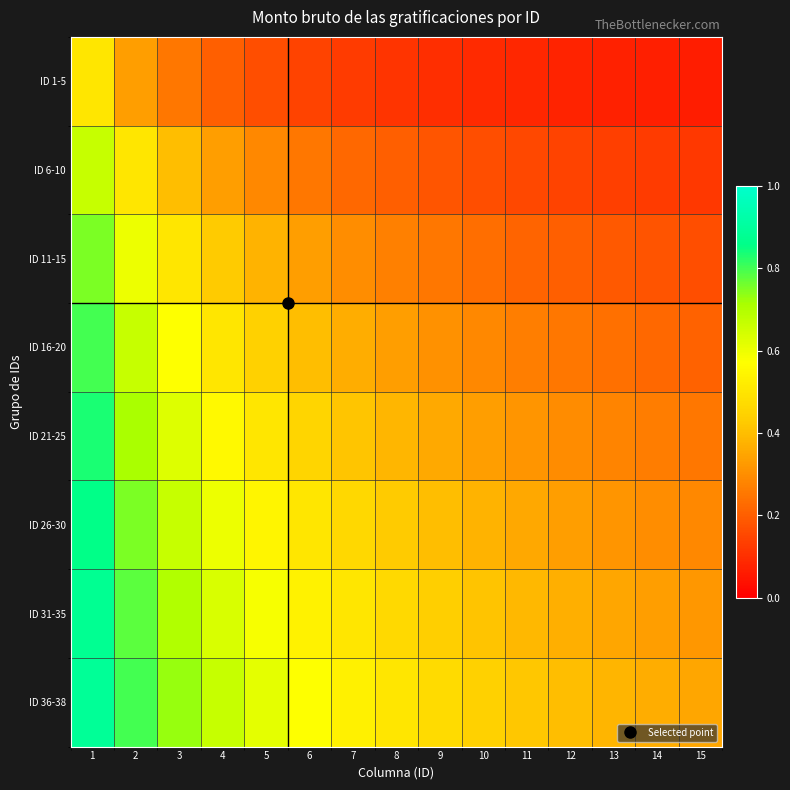

At 12, list the series in order from largest to smallest.

ID 36-38, ID 31-35, ID 26-30, ID 21-25, ID 16-20, ID 11-15, ID 6-10, ID 1-5